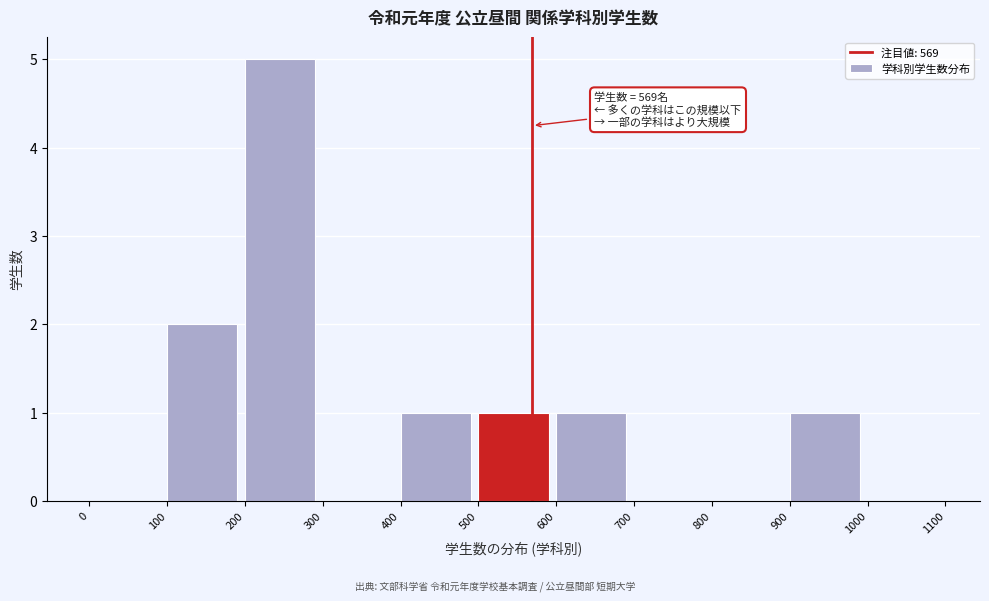

Over which range of the x-axis is the bar tallest?

200 to 300